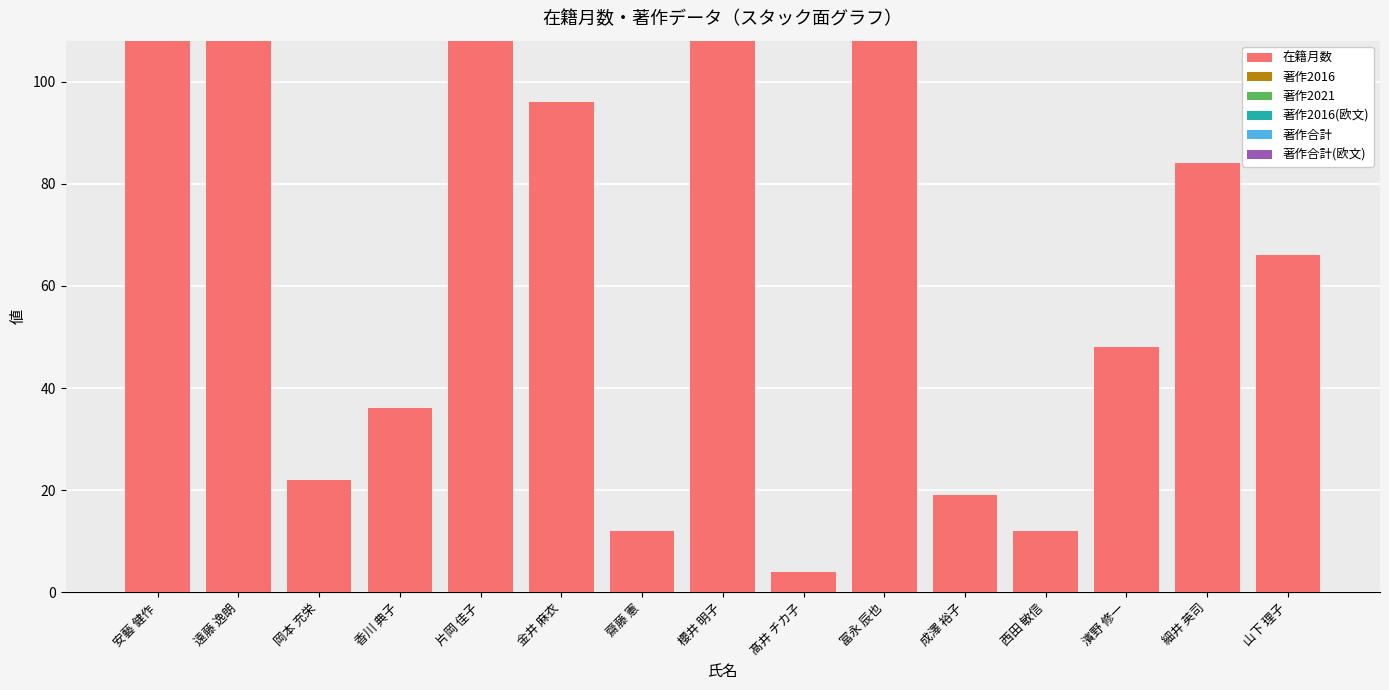

How many bars are there in total?

15